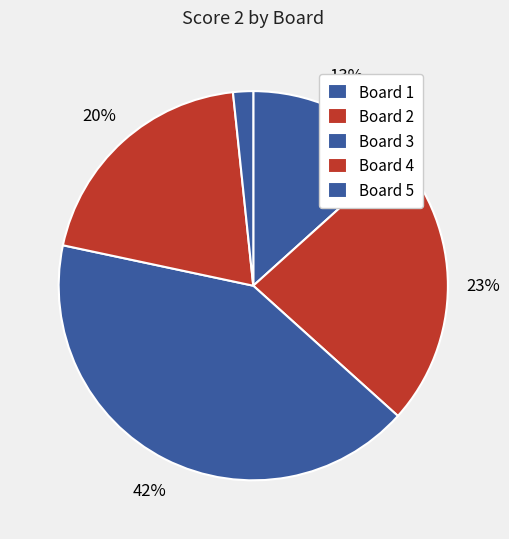

How many slices are in this pie chart?

5